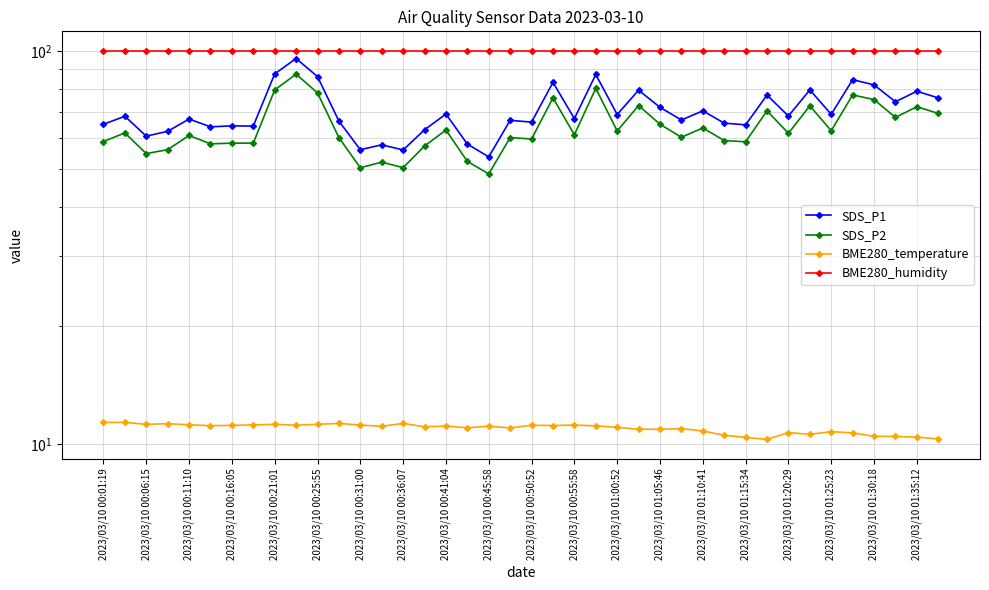

Reading left to right, what are all the values shown in this chart?

SDS_P1: 65.0	68.2	60.7	62.4	67.0	64.1	64.4	64.3	87.3	95.6	86.0	66.2	56.0	57.7	56.0	63.0	69.0	57.9	53.7	66.6	65.8	83.1	67.2	87.0	68.8	79.4	71.8	66.7	70.3	65.5	64.8	77.2	68.2	79.5	68.9	84.4	81.9	74.2	78.9	75.9
SDS_P2: 58.8	61.8	54.8	56.0	60.9	58.0	58.2	58.2	79.5	87.2	78.2	60.1	50.4	52.1	50.5	57.2	62.9	52.3	48.6	60.2	59.6	75.9	61.2	80.2	62.5	72.6	65.0	60.3	63.6	59.1	58.7	70.3	61.7	72.4	62.6	77.2	75.2	67.7	72.1	69.3
BME280_temperature: 11.3	11.4	11.2	11.3	11.2	11.1	11.2	11.2	11.2	11.2	11.2	11.3	11.2	11.1	11.3	11.1	11.1	11.0	11.1	11.0	11.2	11.2	11.2	11.1	11.0	10.9	10.9	10.9	10.8	10.5	10.4	10.3	10.7	10.6	10.8	10.7	10.5	10.5	10.4	10.3
BME280_humidity: 100.0	100.0	100.0	100.0	100.0	100.0	100.0	100.0	100.0	100.0	100.0	100.0	100.0	100.0	100.0	100.0	100.0	100.0	100.0	100.0	100.0	100.0	100.0	100.0	100.0	100.0	100.0	100.0	100.0	100.0	100.0	100.0	100.0	100.0	100.0	100.0	100.0	100.0	100.0	100.0